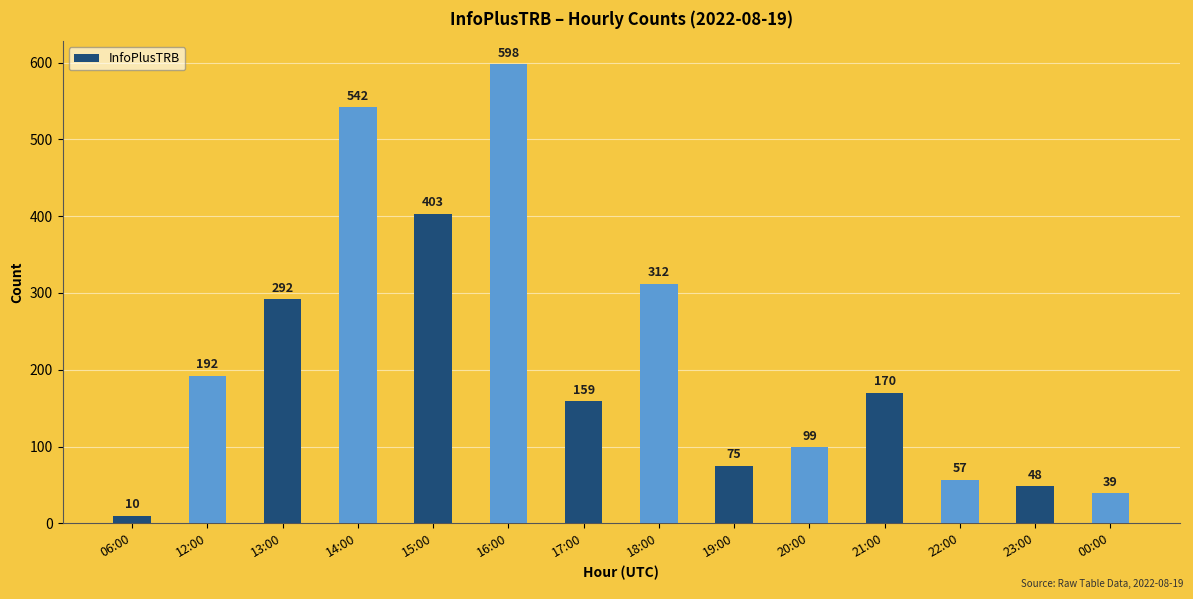

What is the label of the 9th bar from the right?

16:00